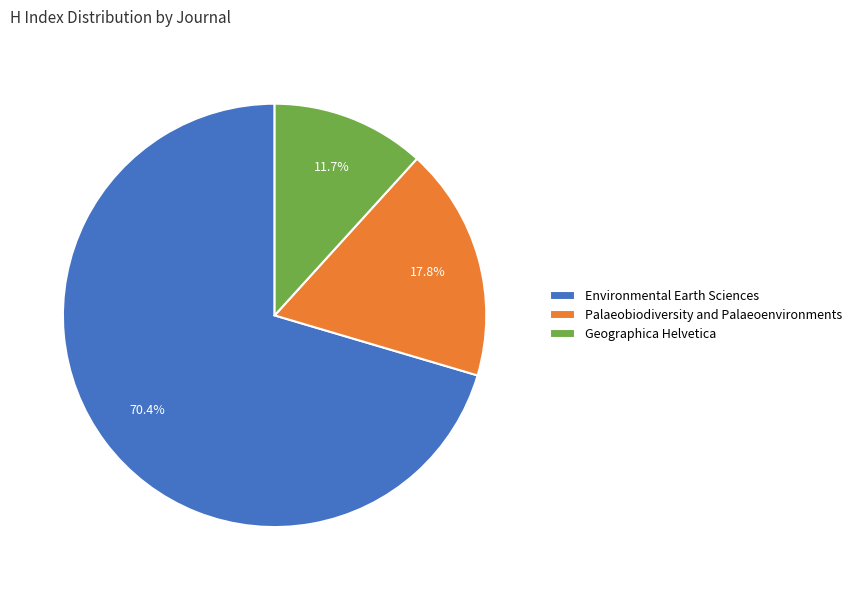

Which has a higher value, Environmental Earth Sciences or Palaeobiodiversity and Palaeoenvironments?

Environmental Earth Sciences